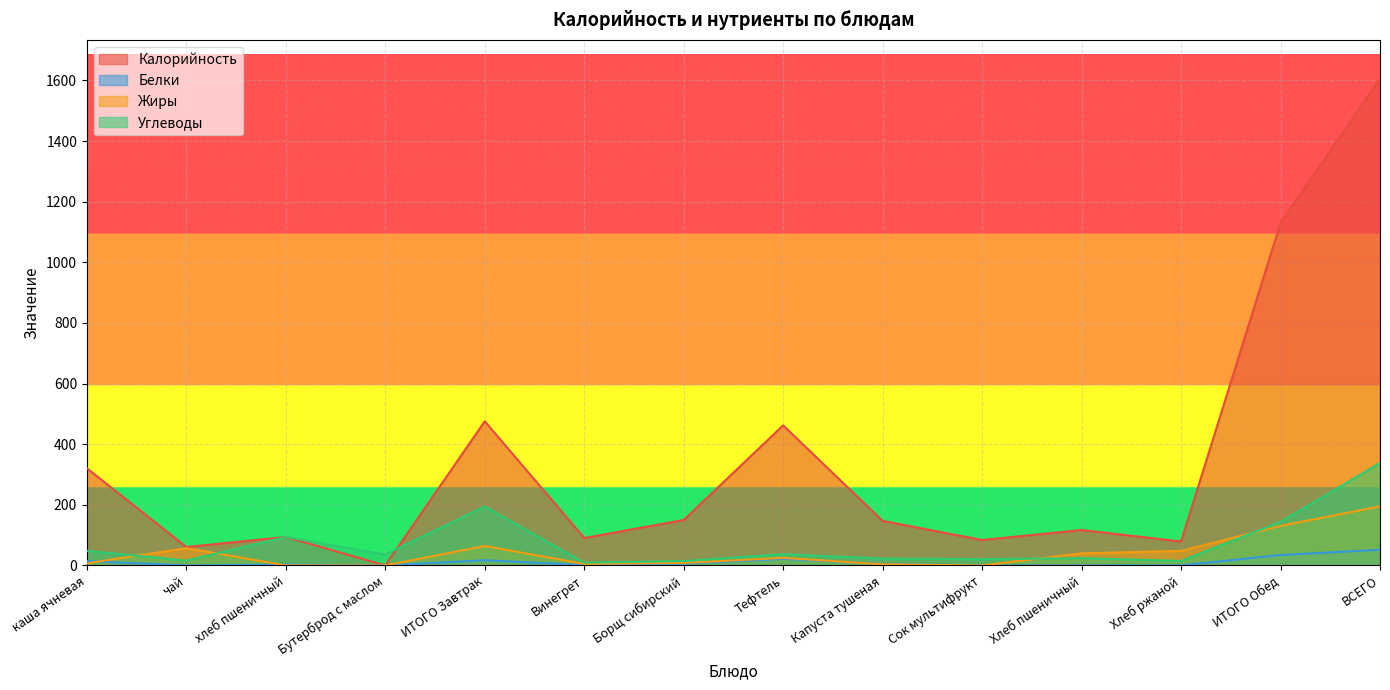

What is the difference between the maximum and second lowest values in the Белки series?

51.8